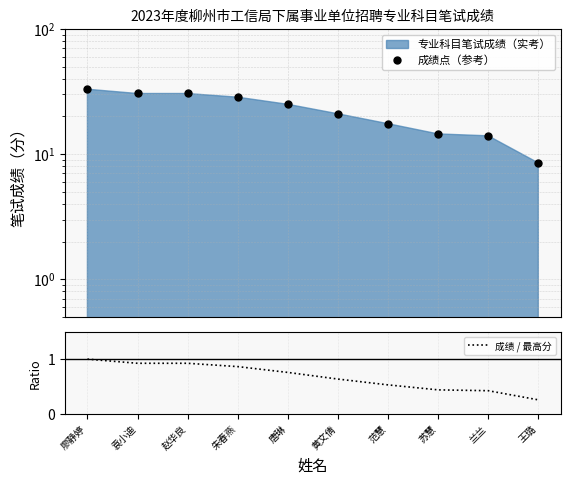

Which series has the largest range (max minus min)?

成绩点（参考）